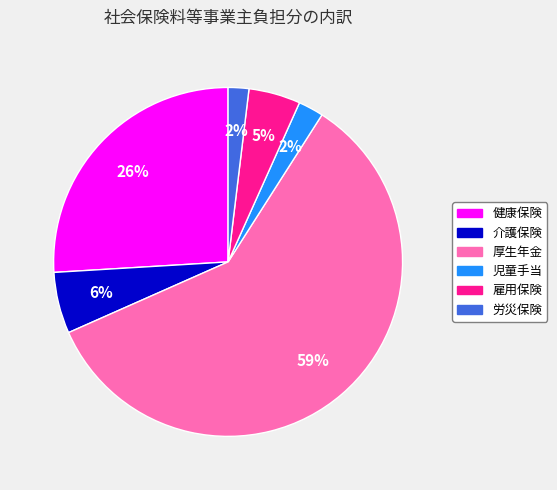

How many slices are in this pie chart?

6